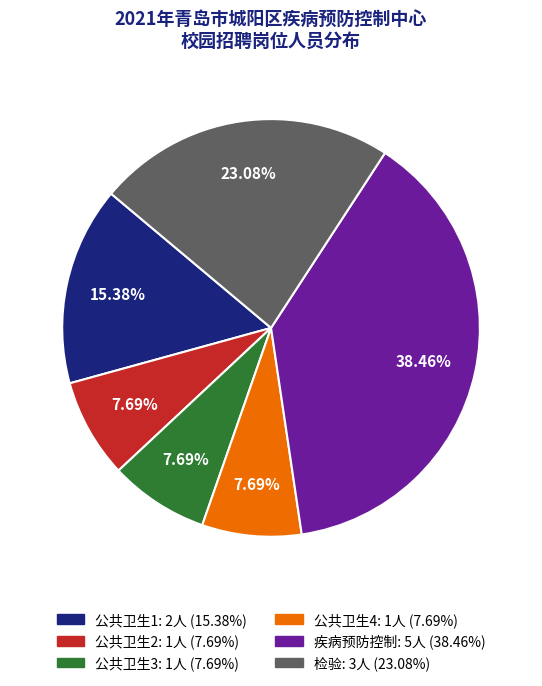

Between 公共卫生1 and 公共卫生2, which is larger?

公共卫生1